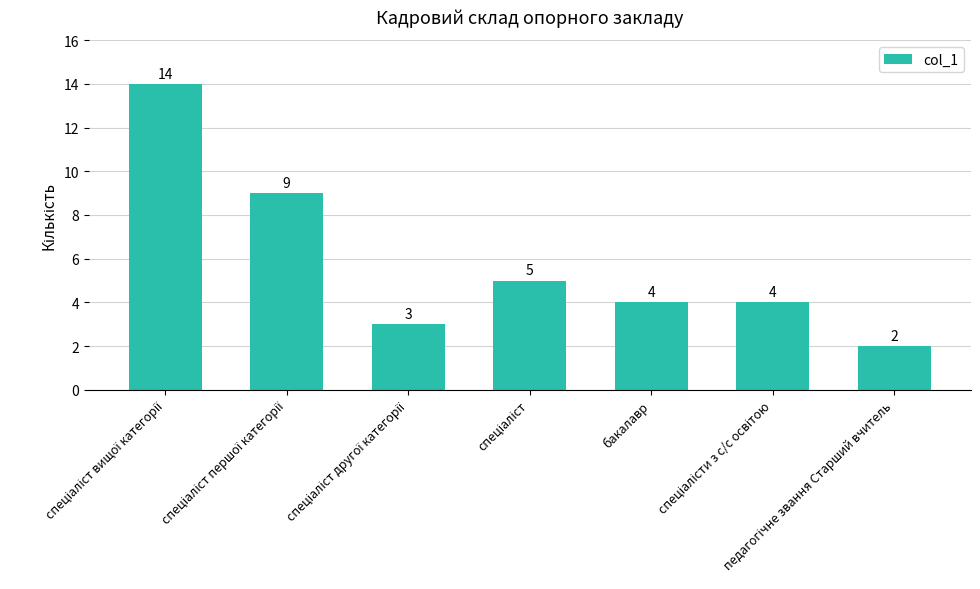

What is the value of the 7th bar from the left?

2